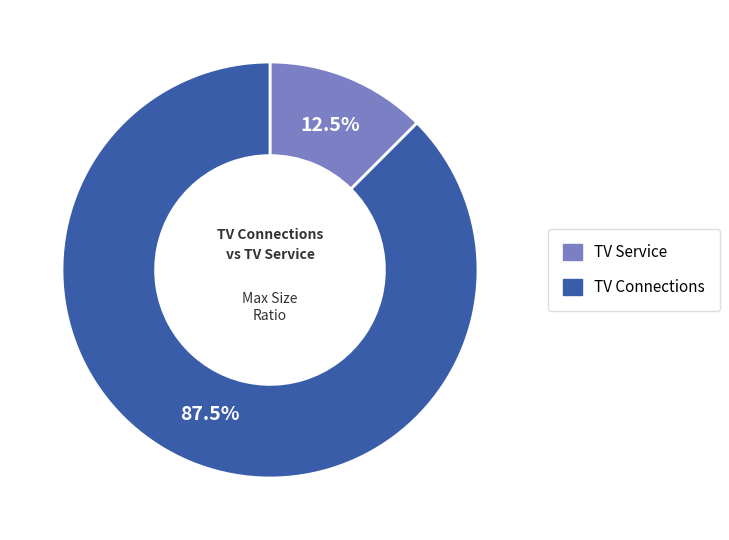

Count the number of slices in the pie.

2